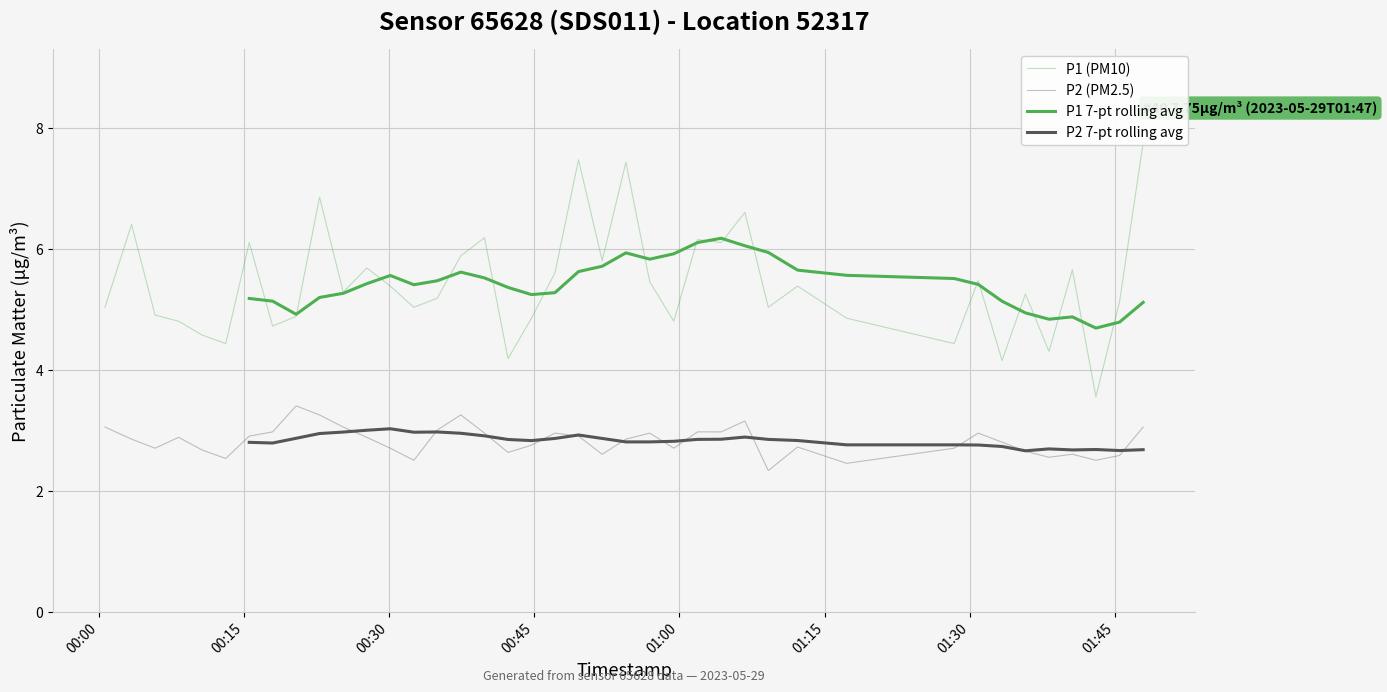

Reading right to left, transcribe all the data shown in this chart.

P1: 7.8	5.1	3.5	5.7	4.3	5.2	4.2	5.5	4.4	4.8	5.4	5.0	6.6	6.1	6.2	4.8	5.5	7.4	5.8	7.5	5.6	4.8	4.2	6.2	5.9	5.2	5.0	5.4	5.7	5.3	6.8	4.9	4.7	6.1	4.4	4.6	4.8	4.9	6.4	5.0
P2: 3.0	2.6	2.5	2.6	2.5	2.6	2.8	3.0	2.7	2.5	2.7	2.3	3.1	3.0	3.0	2.7	3.0	2.9	2.6	2.9	3.0	2.8	2.6	3.0	3.2	3.0	2.5	2.7	2.9	3.0	3.2	3.4	3.0	2.9	2.5	2.7	2.9	2.7	2.9	3.0